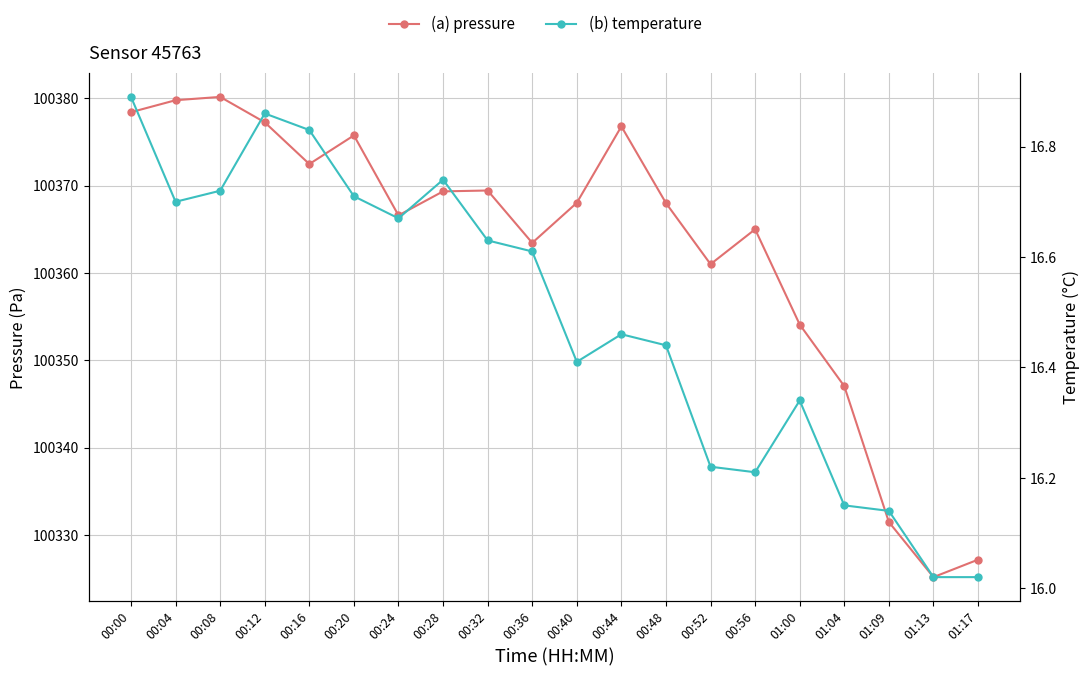

Rank the series at 00:56 from highest to lowest value.

pressure, temperature